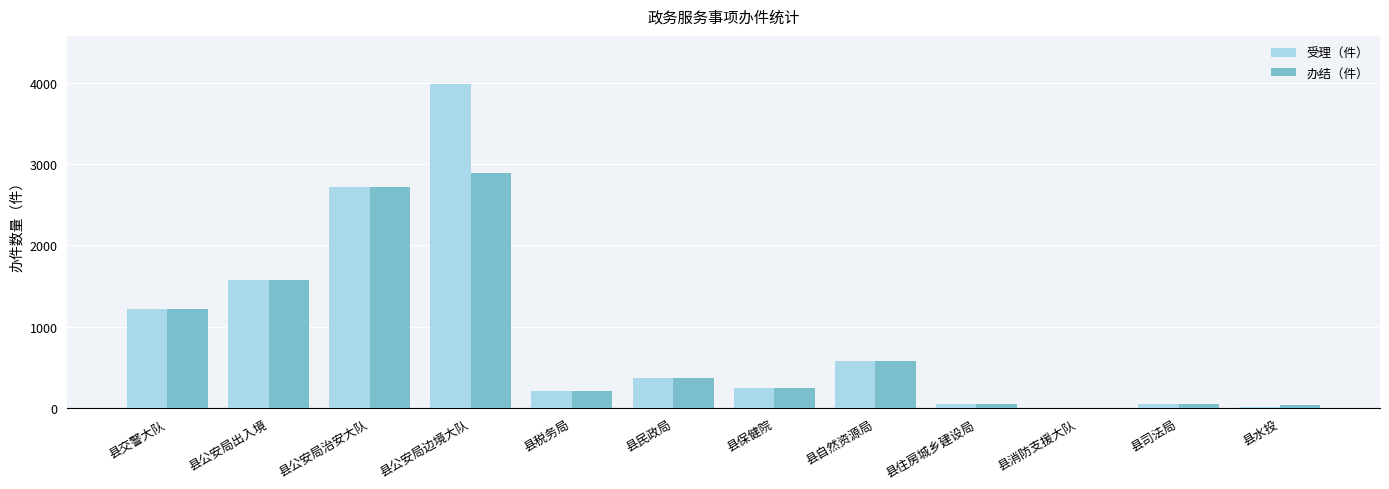

The 办结（件） series shows 62 at 县税务局. True or false?

False